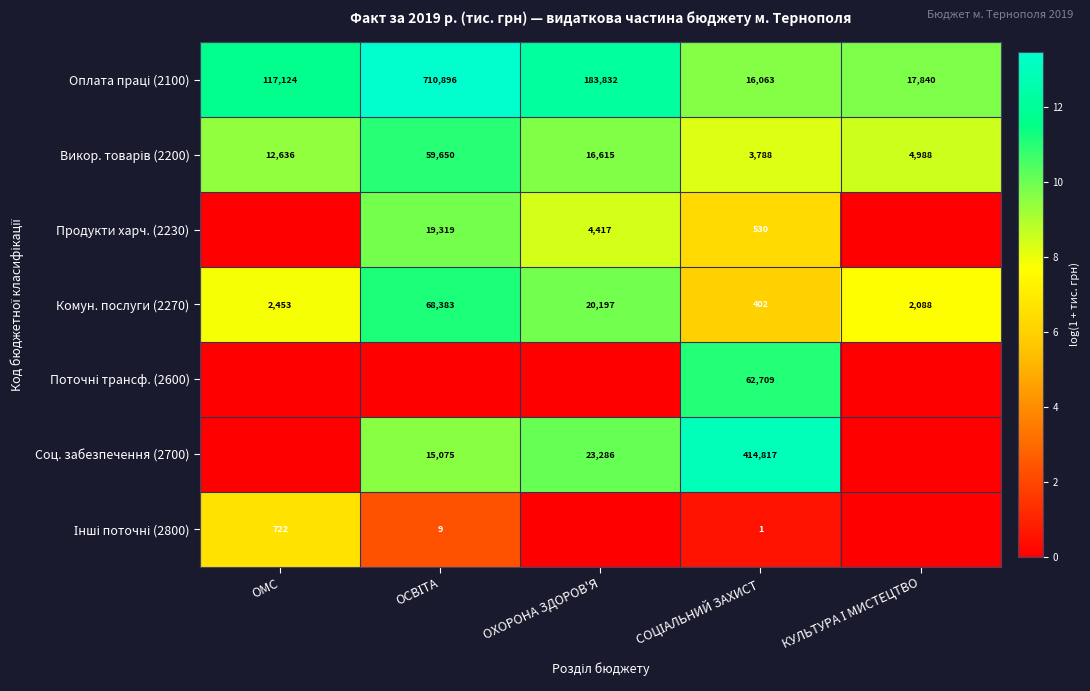

Where is Комун. послуги (2270) nearest to the value 34392?

ОХОРОНА ЗДОРОВ'Я